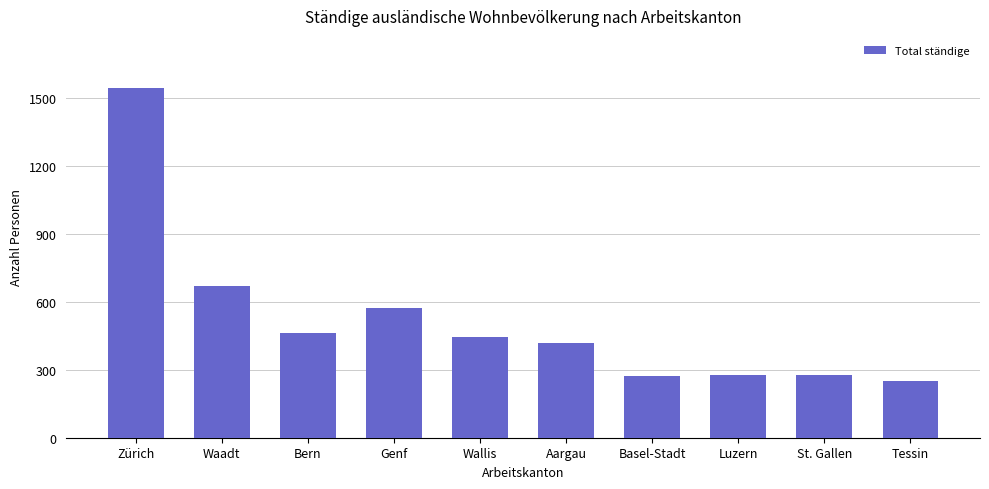

At which category does the chart reach its peak across all series?

Zürich